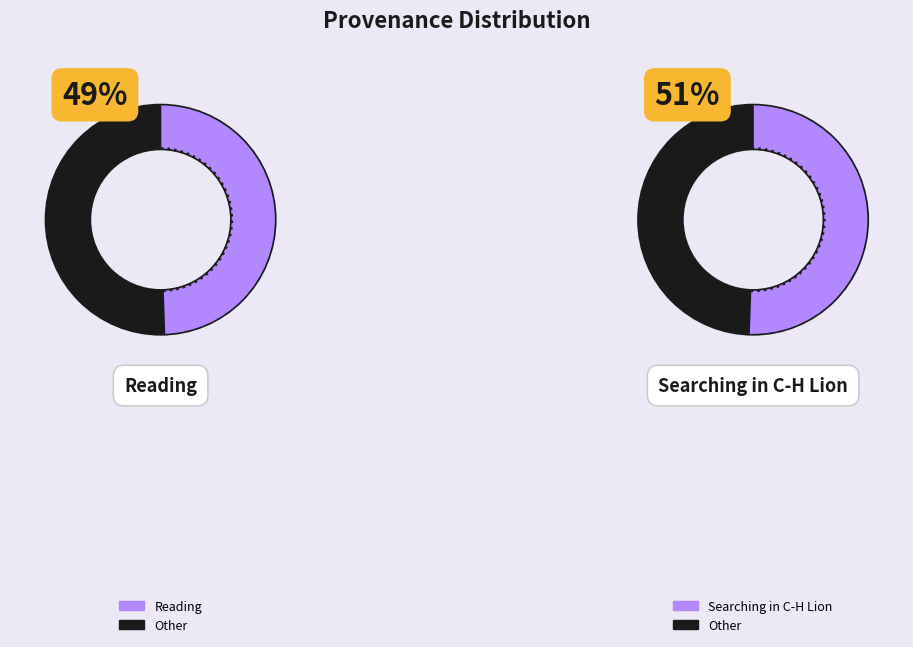

How much of the chart is everything except Searching in C-H Lion?

49.4%